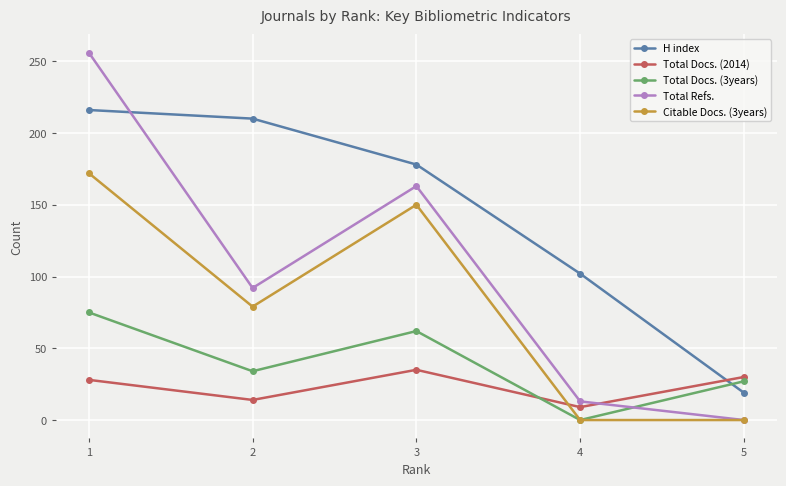

True or false: Total Docs. (3years) and Total Refs. cross at least once.

True